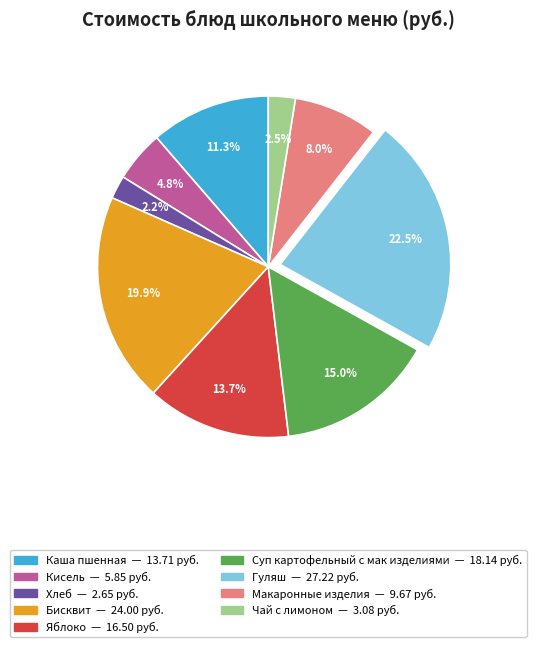

How many segments does this pie chart have?

9